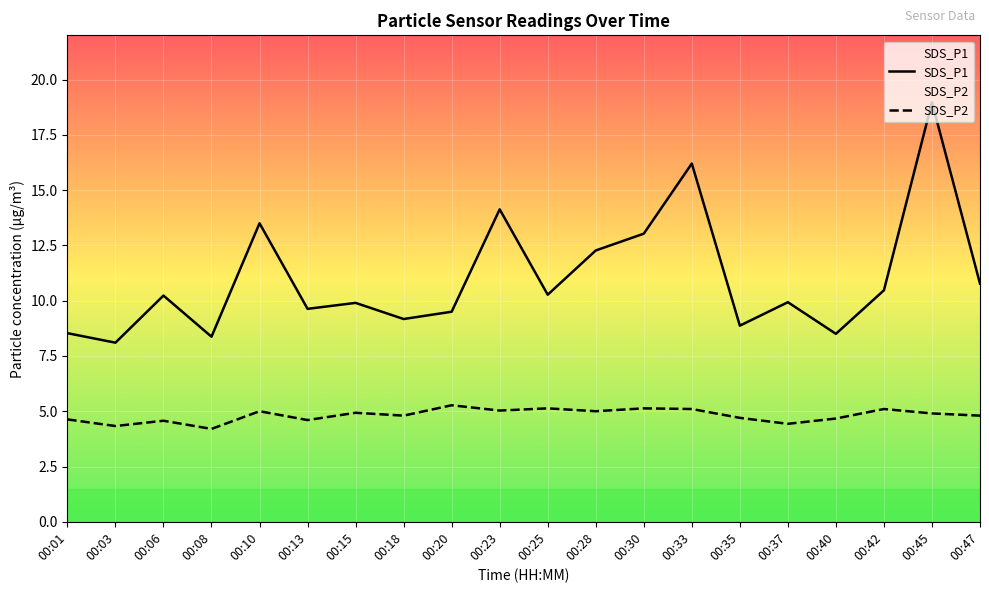

Reading right to left, list all the values displayed in this chart.

SDS_P1: 10.8	19.0	10.5	8.5	9.9	8.9	16.2	13.0	12.3	10.3	14.1	9.5	9.2	9.9	9.6	13.5	8.4	10.2	8.1	8.5
SDS_P2: 4.8	4.9	5.1	4.7	4.4	4.7	5.1	5.1	5.0	5.1	5.0	5.3	4.8	4.9	4.6	5.0	4.2	4.6	4.3	4.6